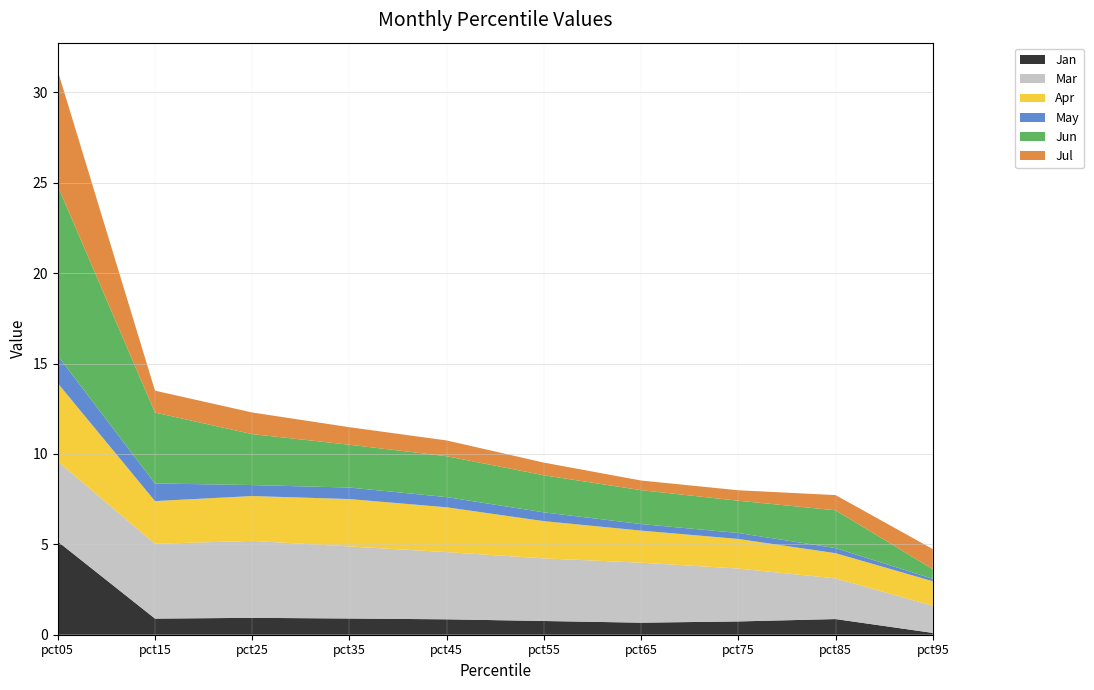

Reading left to right, transcribe all the data shown in this chart.

Jan: pct05=5.2	pct15=0.9	pct25=0.9	pct35=0.9	pct45=0.9	pct55=0.8	pct65=0.7	pct75=0.7	pct85=0.9	pct95=0.1
Mar: pct05=4.4	pct15=4.1	pct25=4.3	pct35=4.0	pct45=3.7	pct55=3.5	pct65=3.3	pct75=2.9	pct85=2.2	pct95=1.5
Apr: pct05=4.3	pct15=2.4	pct25=2.5	pct35=2.6	pct45=2.5	pct55=2.1	pct65=1.8	pct75=1.6	pct85=1.4	pct95=1.4
May: pct05=1.5	pct15=1.0	pct25=0.6	pct35=0.6	pct45=0.6	pct55=0.5	pct65=0.4	pct75=0.3	pct85=0.3	pct95=0.1
Jun: pct05=9.4	pct15=3.9	pct25=2.8	pct35=2.4	pct45=2.3	pct55=2.1	pct65=1.9	pct75=1.8	pct85=2.1	pct95=0.5
Jul: pct05=6.4	pct15=1.2	pct25=1.2	pct35=1.0	pct45=0.9	pct55=0.7	pct65=0.5	pct75=0.6	pct85=0.8	pct95=1.1